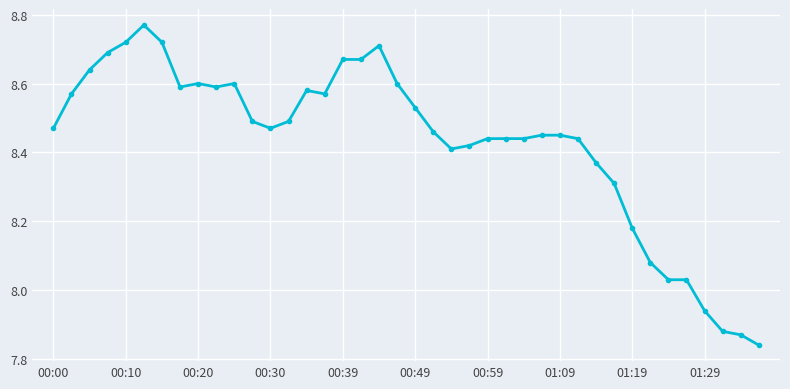

True or false: there are more than 1 points higher than both neighbors.

True